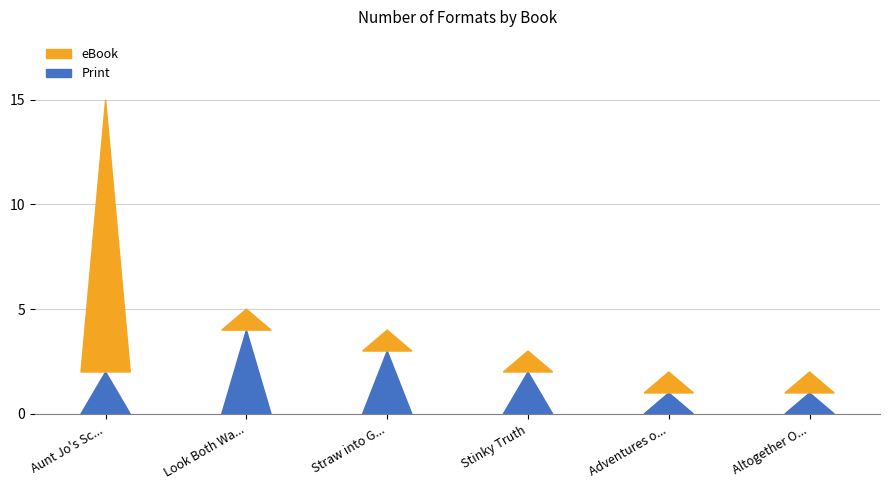

At which category is the sum across all series the highest?

Aunt Jo's Scrap Bag